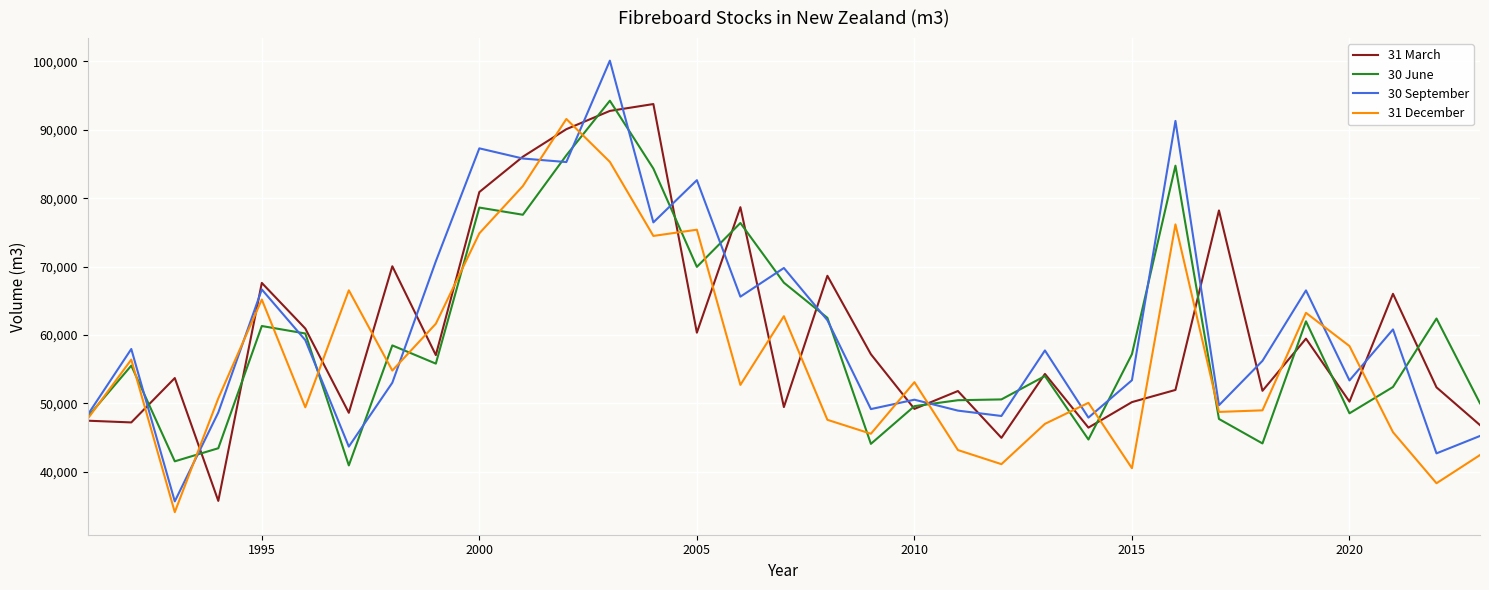

What is the lowest value of the 30 September series?

35682.0